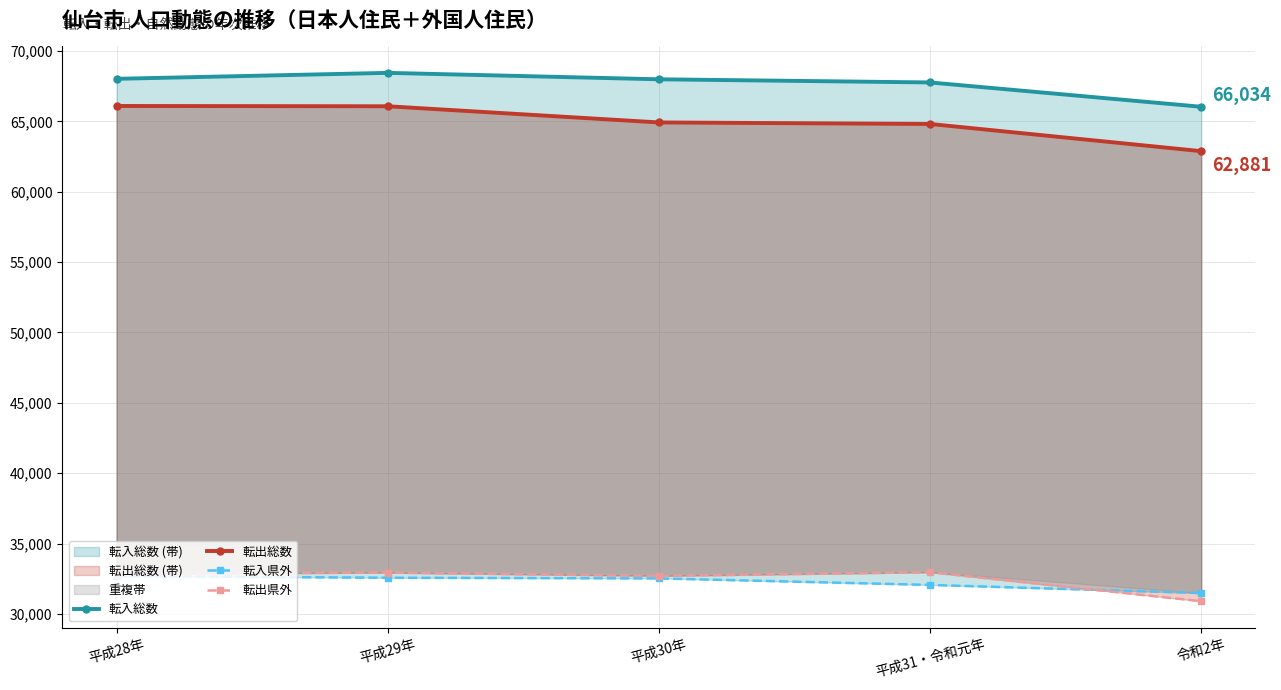

What is the value of the 転出県外 point at the 5th from the left?

30910